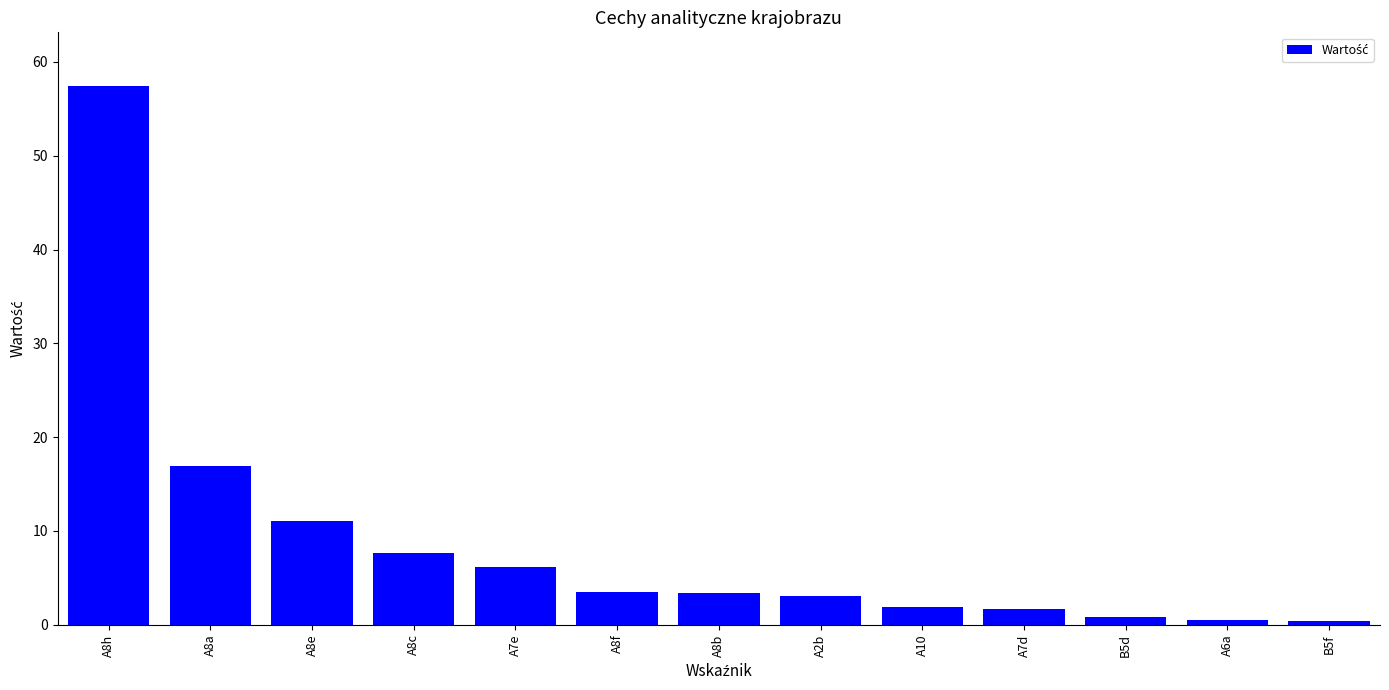

At which label does the data first exceed 3?

A8h